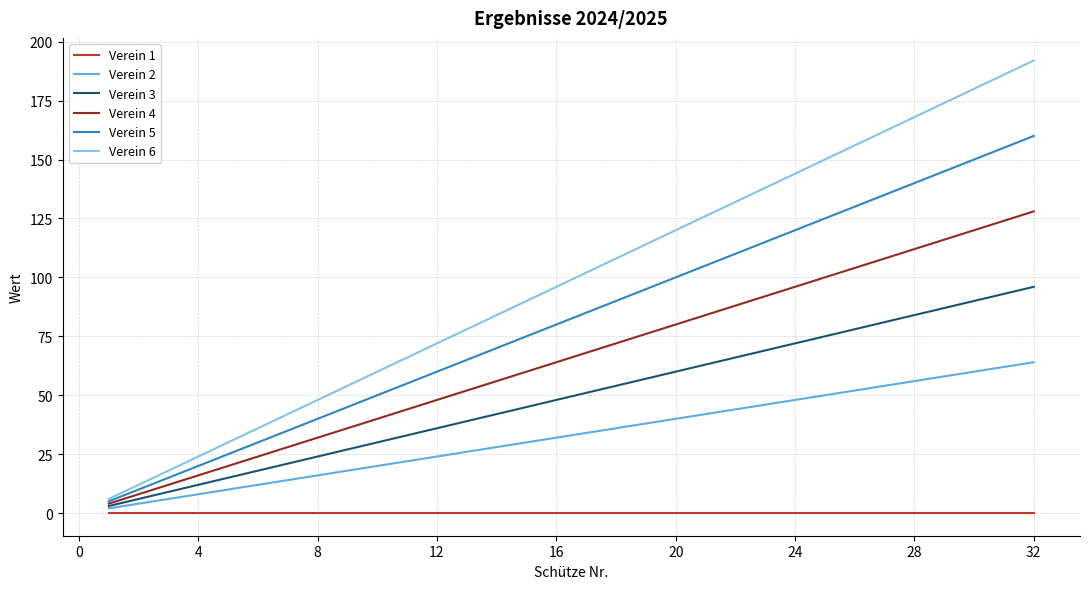

What is the difference between the maximum and minimum values in the Verein 6 series?

186